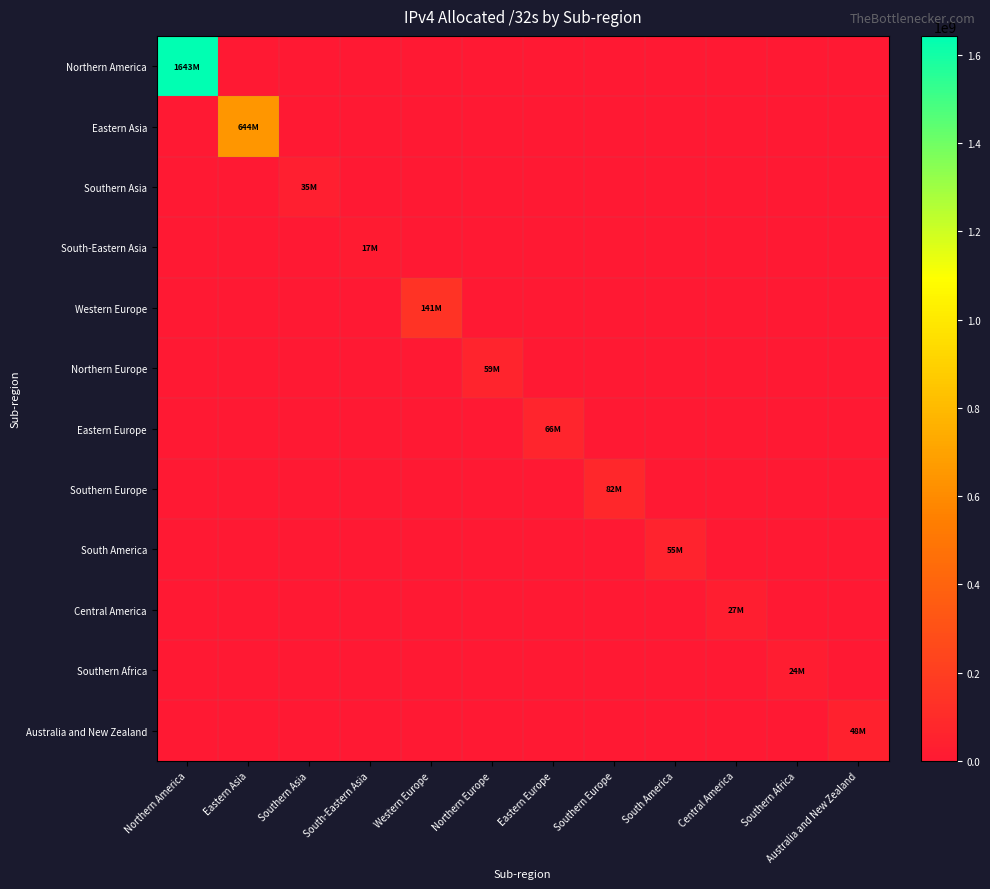

Which series has the widest spread of values?

Northern America